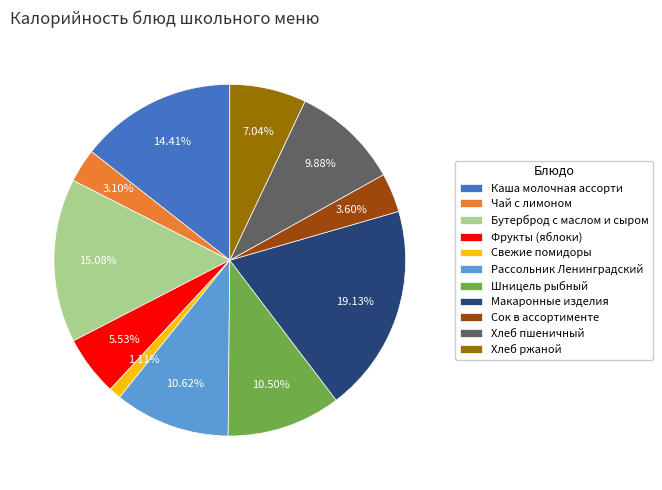

Which slice is the smallest?

Свежие помидоры